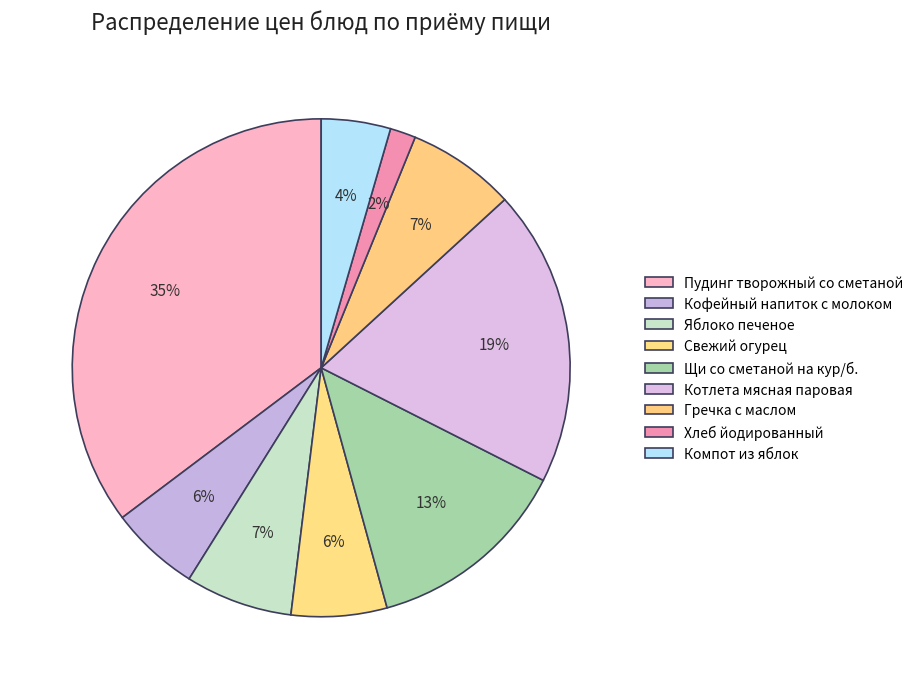

To the nearest percent, what is the difference between the Пудинг творожный со сметаной and Яблоко печеное slice percentages?

28%